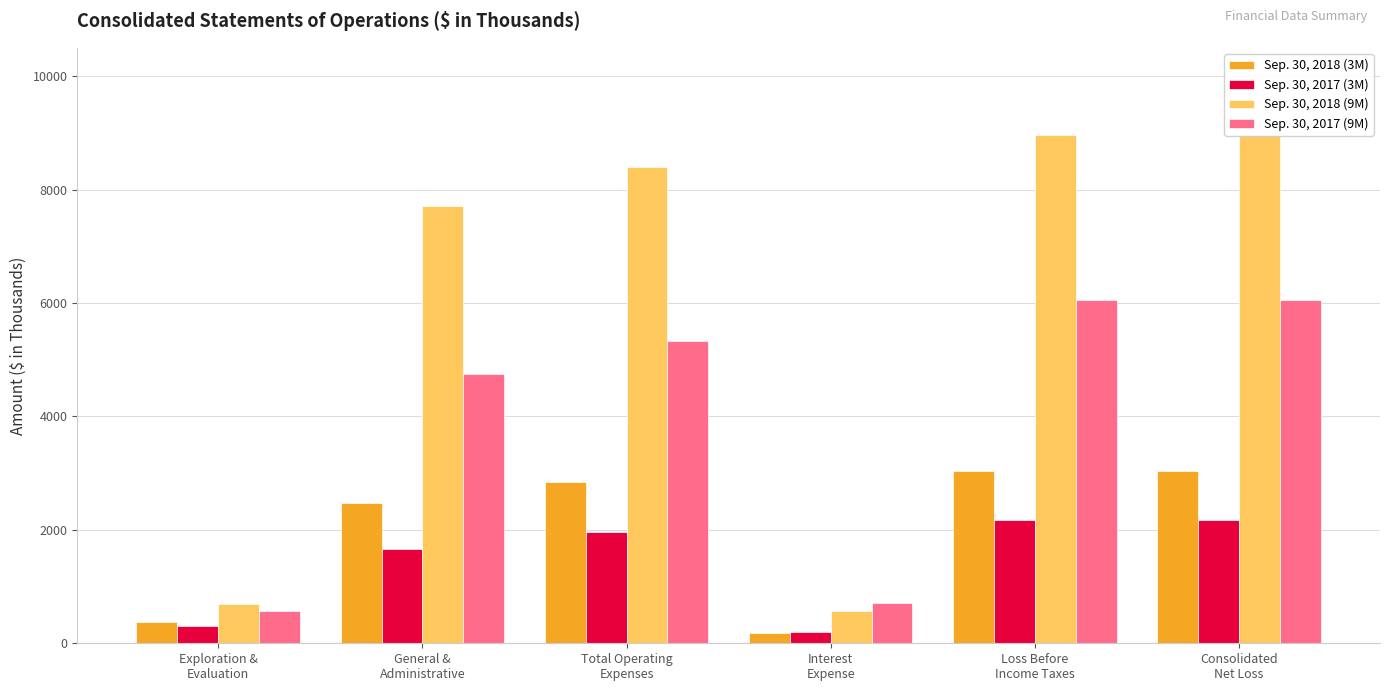

How many groups of bars are there?

6